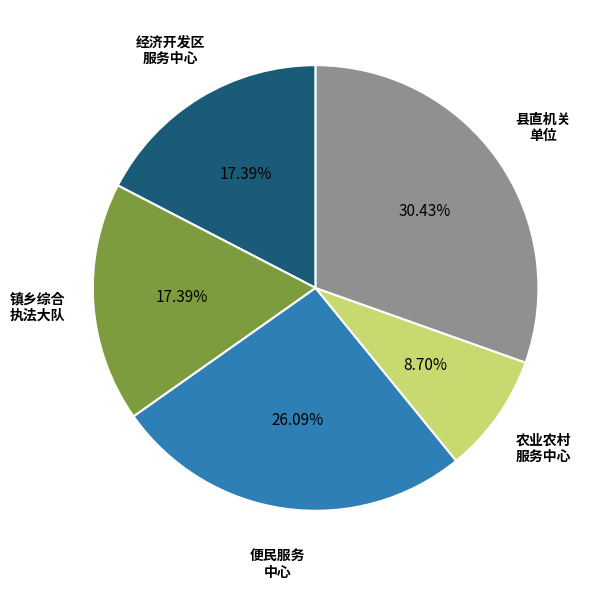

Is there a majority slice in this chart?

No